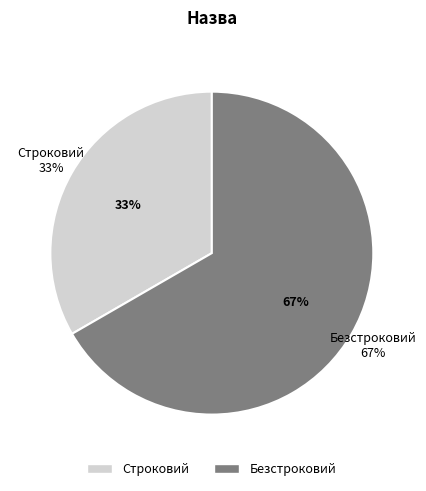

What portion of the pie excludes Безстроковий?

33.3%